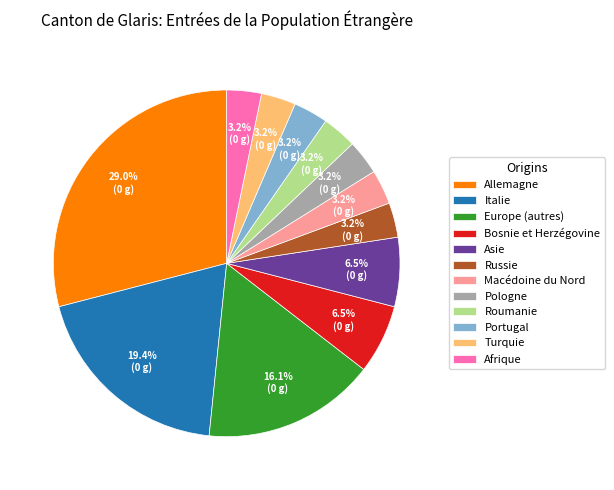

What portion of the pie excludes Roumanie?

96.8%